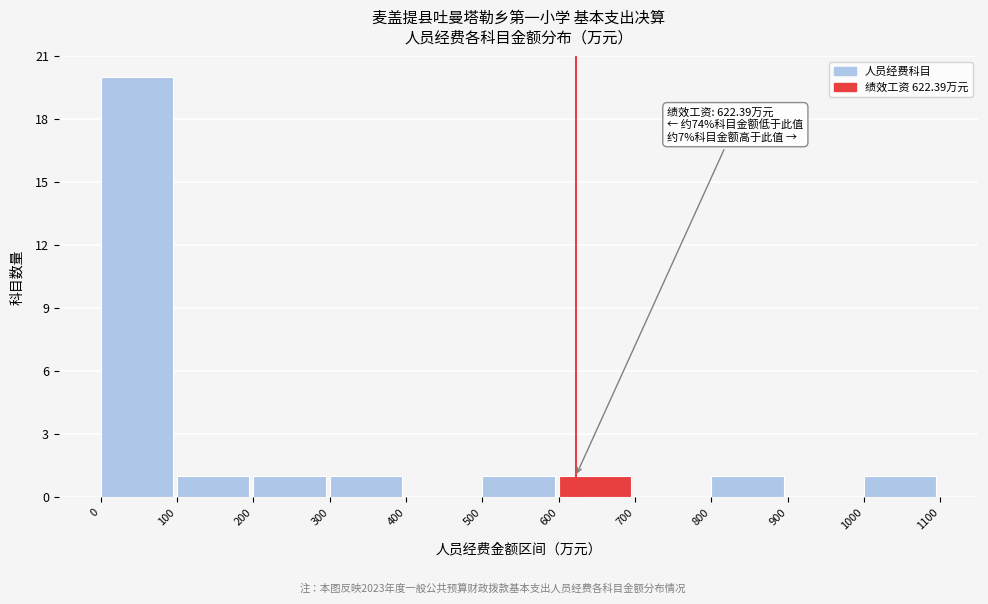

Over which range of the x-axis is the bar tallest?

0 to 100